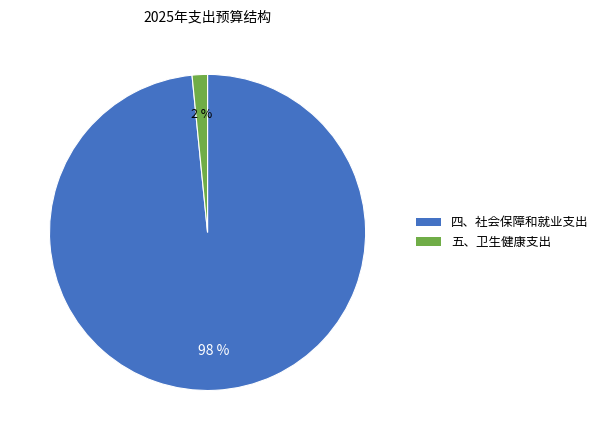

To the nearest percent, what is the combined percentage of 四、社会保障和就业支出 and 五、卫生健康支出?

100%